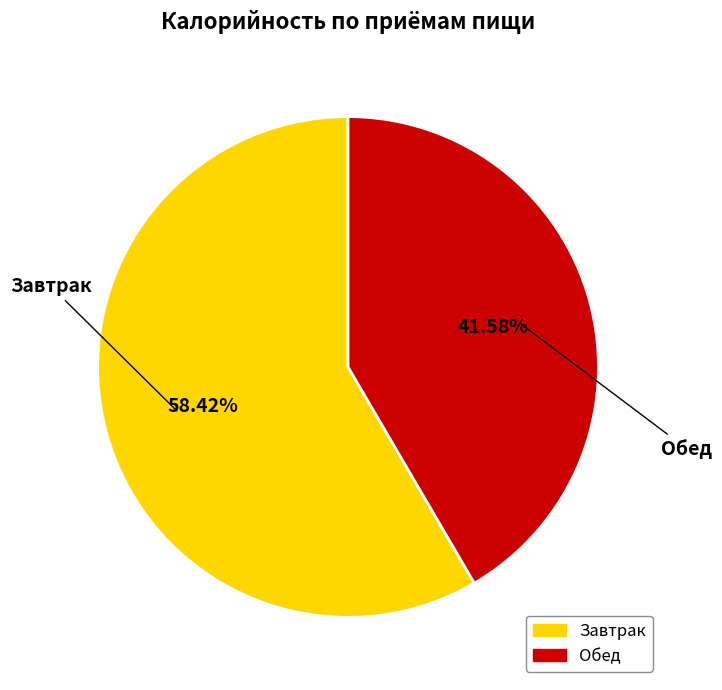

Which has a higher value, Обед or Завтрак?

Завтрак